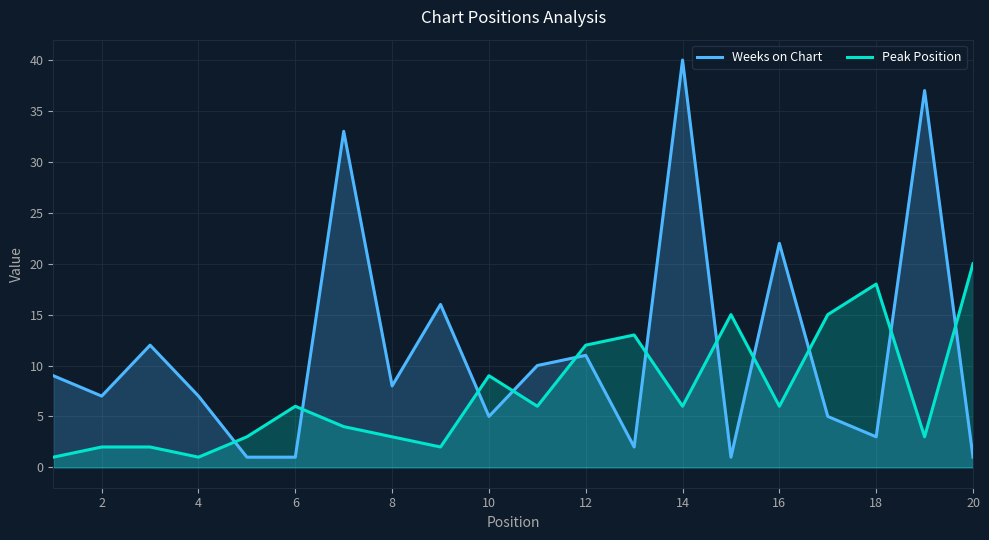

Which series has the largest range (max minus min)?

Weeks on Chart